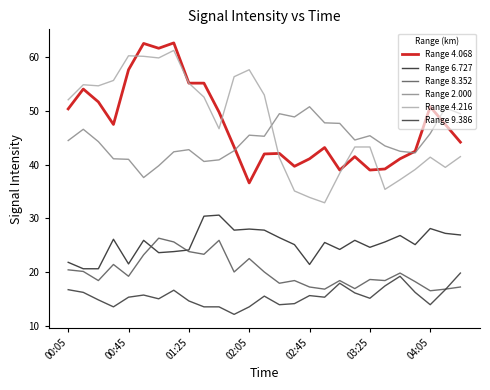

How many lines are shown in the chart?

6